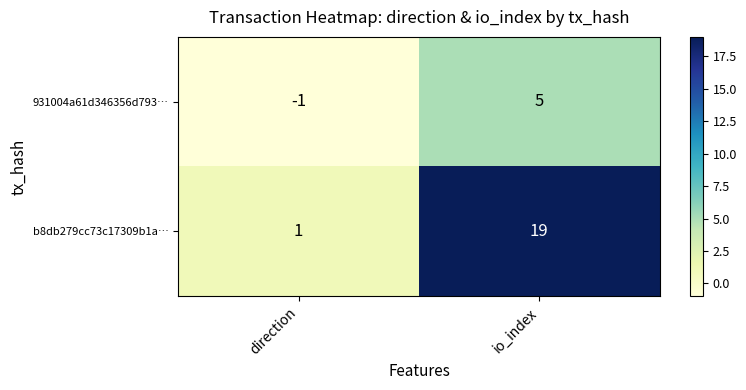

What is the difference between the maximum and minimum values in the b8db279cc73c17309b1a… series?

18